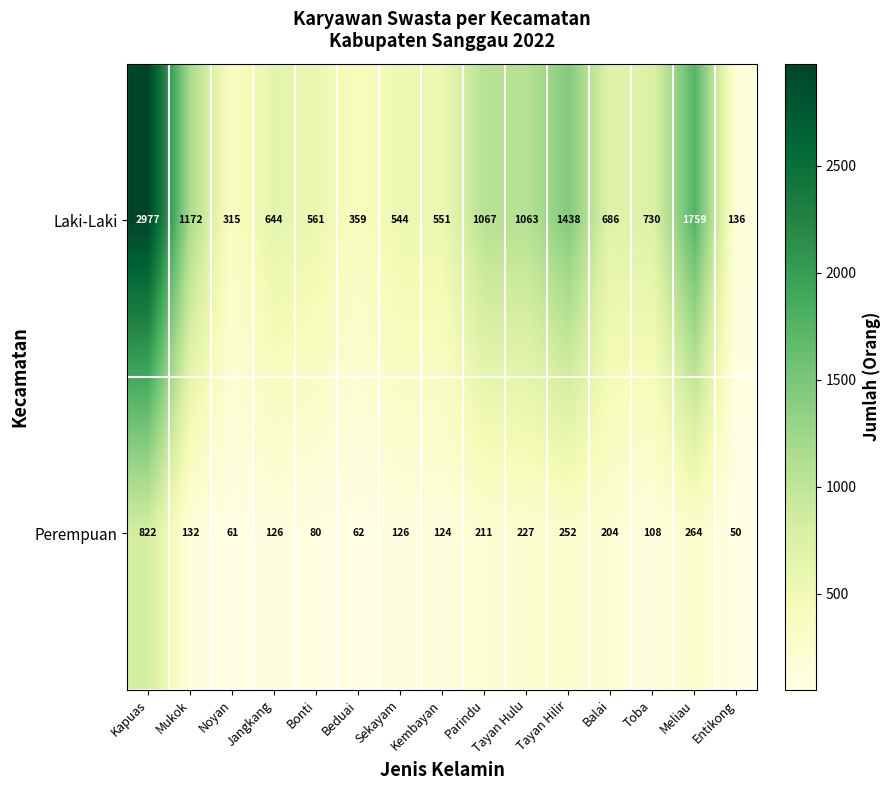

At how many categories does at least one series exceed 240?

14